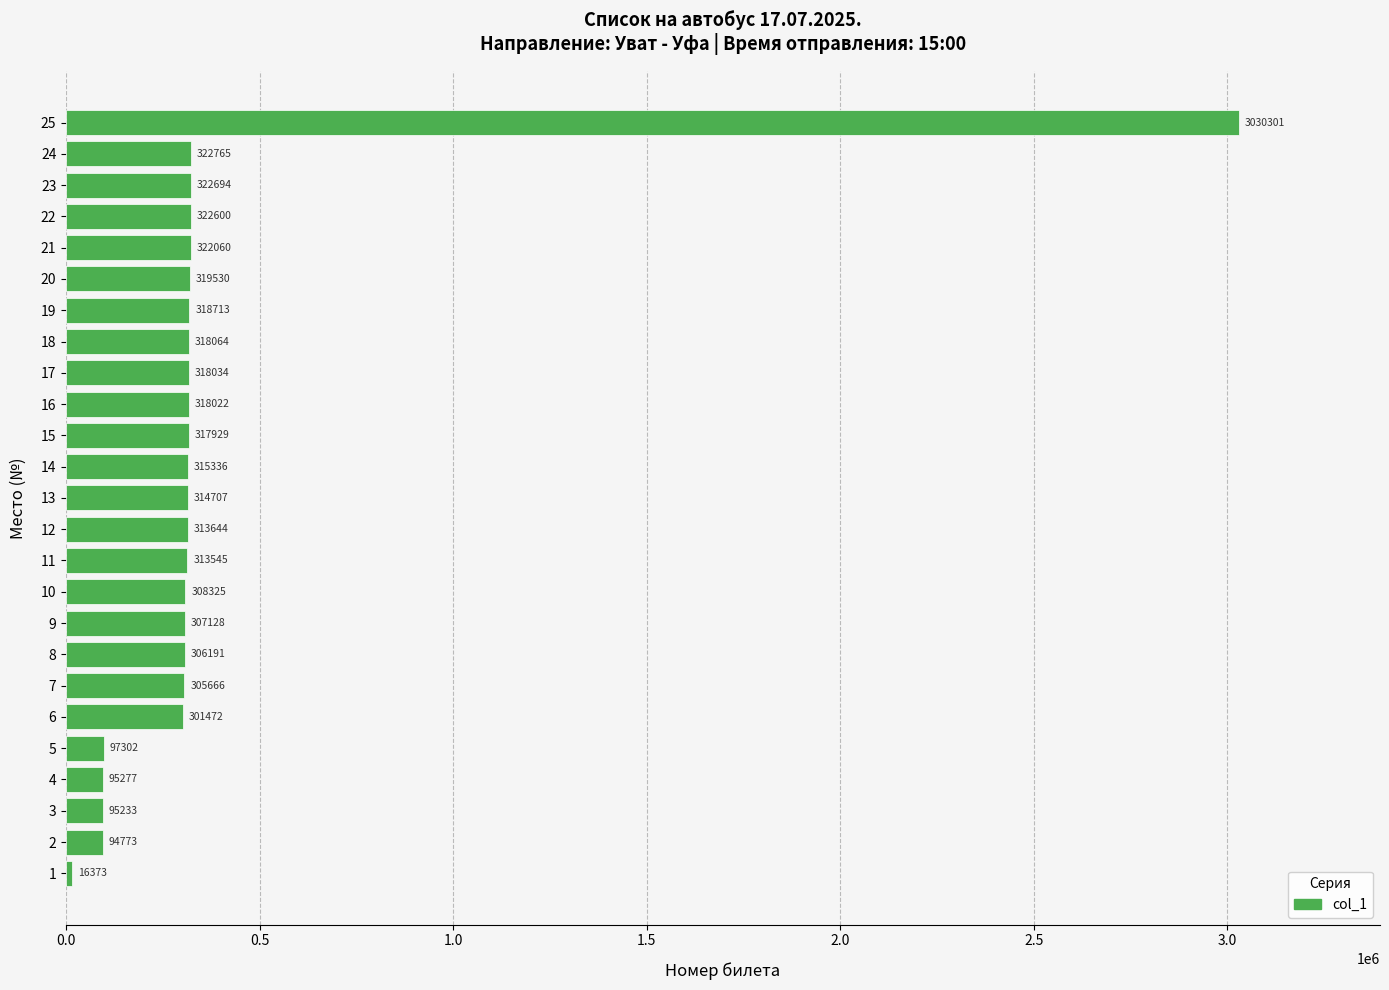

Does the chart contain any negative values?

No